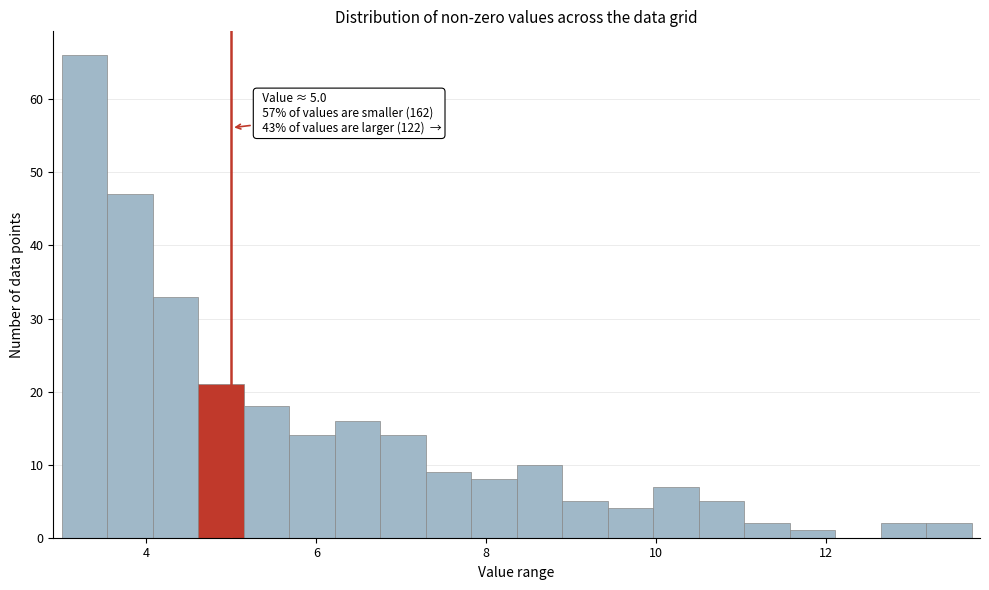

Read against the x-axis, roughly where is the centre of the tallest bar?

3.2